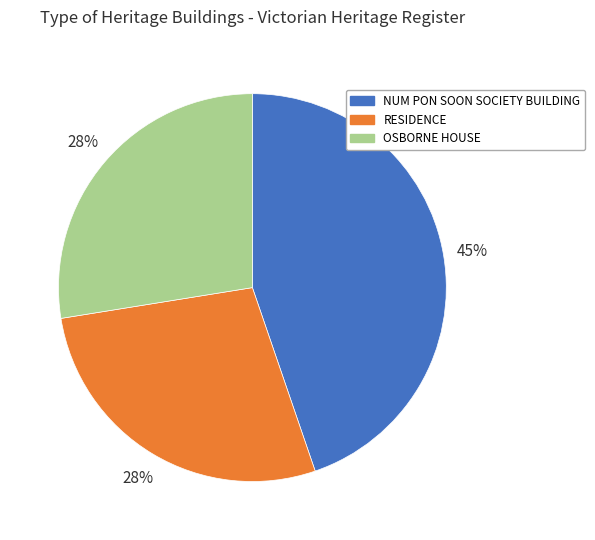

Which slice is the largest?

NUM PON SOON SOCIETY BUILDING